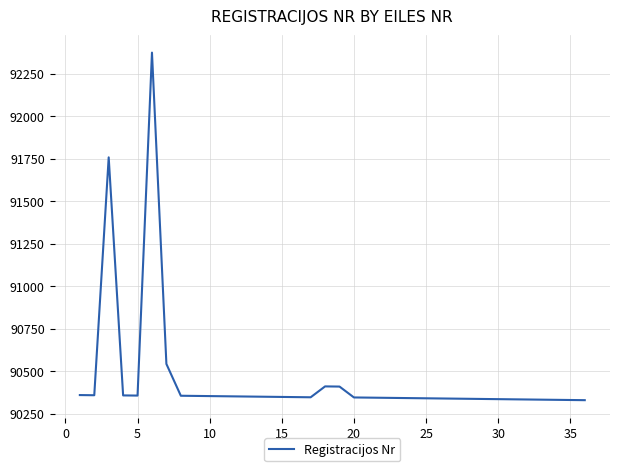

What is the difference between the maximum and minimum values?

2044